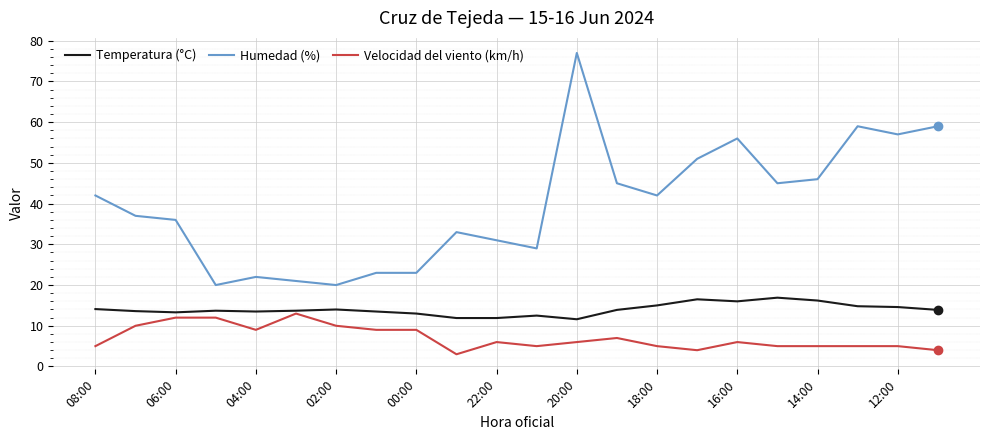

What is the minimum value shown in the chart?

3.0